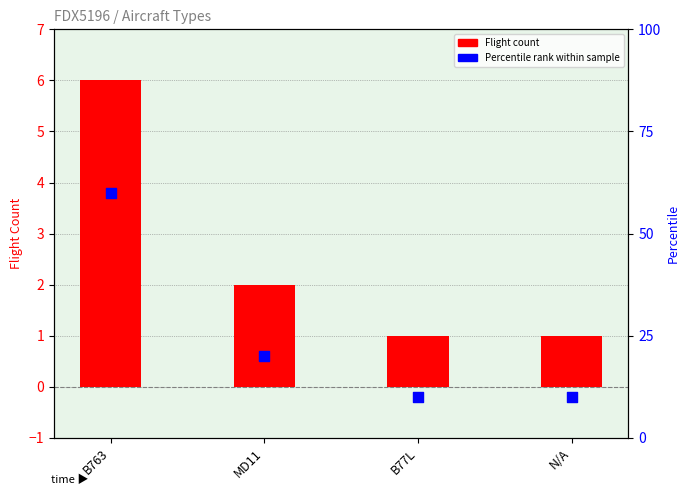

Which series has the largest total across all categories?

Percentile rank within sample